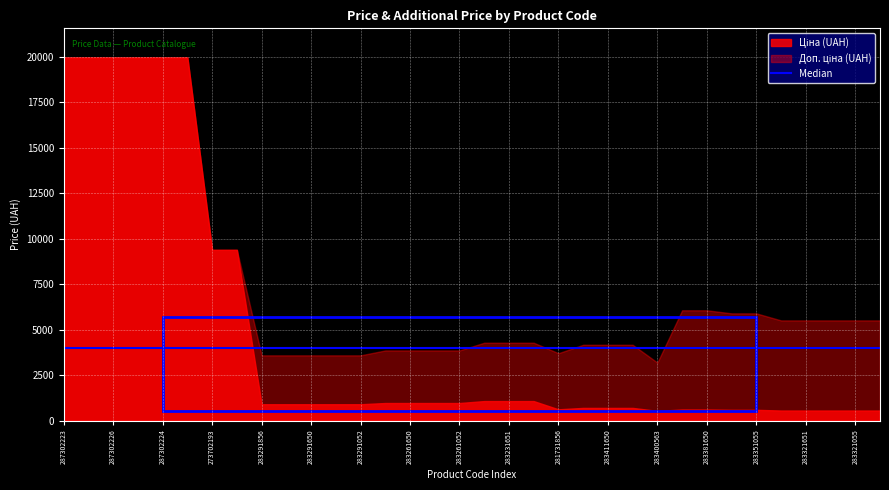

Reading left to right, what are all the values shown in this chart?

Ціна: 19964.2	19964.2	19964.2	19964.2	19964.2	19964.2	9384.0	9384.0	895.9	895.9	895.9	895.9	895.9	963.5	963.5	963.5	963.5	1069.8	1069.8	1069.8	617.0	694.3	694.3	694.3	531.3	606.1	606.1	589.2	589.2	550.6	550.6	550.6	550.6	550.6
Доп. ціна: 19964.2	19964.2	19964.2	19964.2	19964.2	19964.2	9384.0	9384.0	3583.6	3583.6	3583.6	3583.6	3583.6	3854.0	3854.0	3854.0	3854.0	4279.1	4279.1	4279.1	3701.9	4165.6	4165.6	4165.6	3187.6	6061.2	6061.2	5892.2	5892.2	5505.8	5505.8	5505.8	5505.8	5505.8